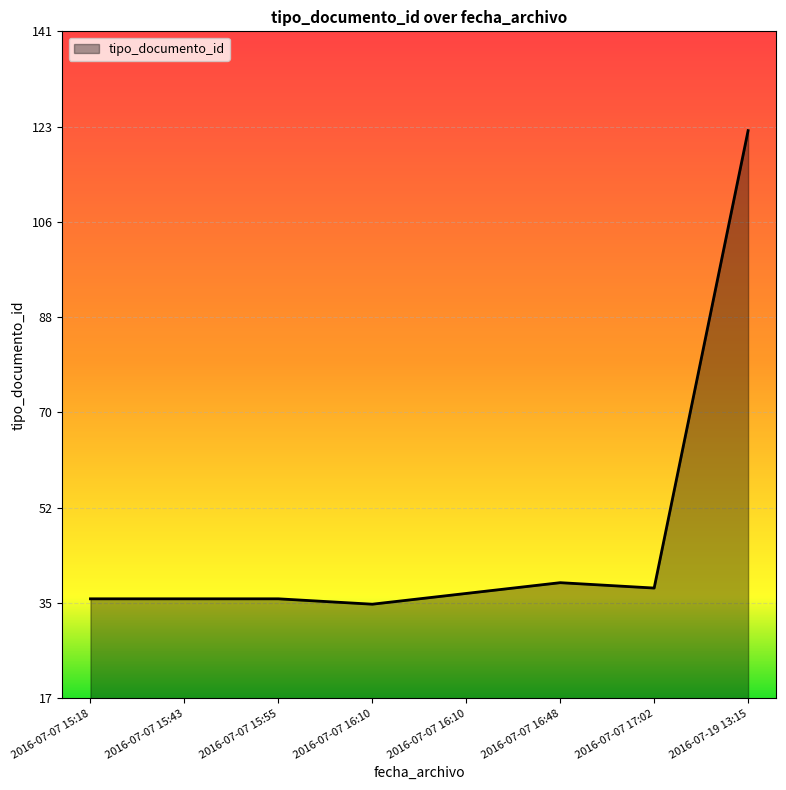

Rank the categories by value from lowest to highest.

2016-07-07 16:10, 2016-07-07 15:55, 2016-07-07 15:43, 2016-07-07 15:18, 2016-07-07 16:10, 2016-07-07 17:02, 2016-07-07 16:48, 2016-07-19 13:15